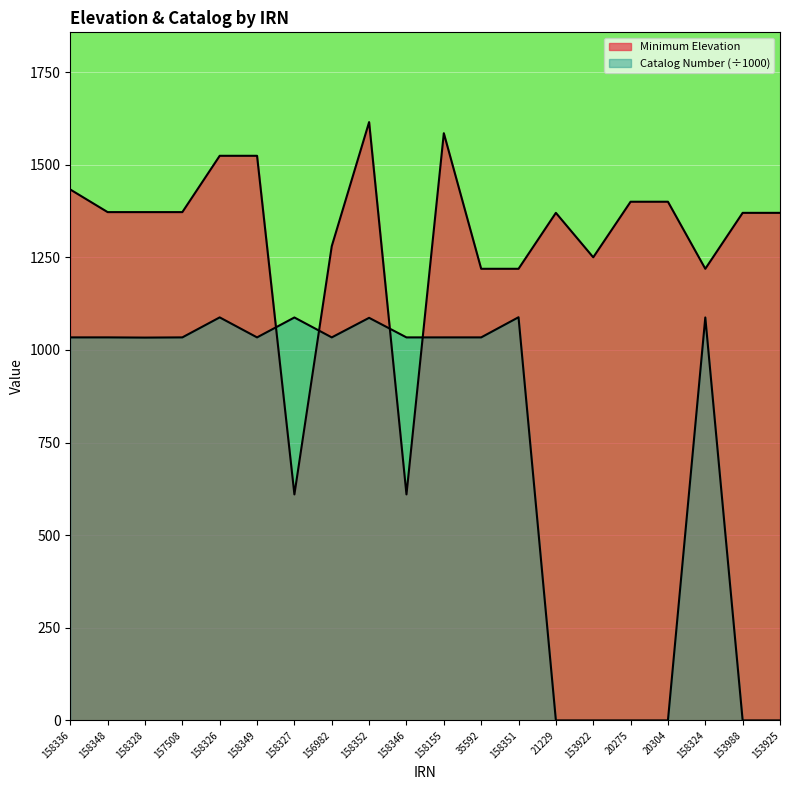

Which series changed the most between 158348 and 21229?

Catalog Number